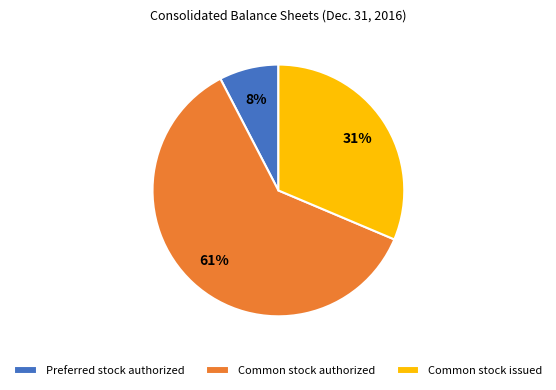

Do Common stock issued and Common stock authorized together represent more than half of the pie?

Yes